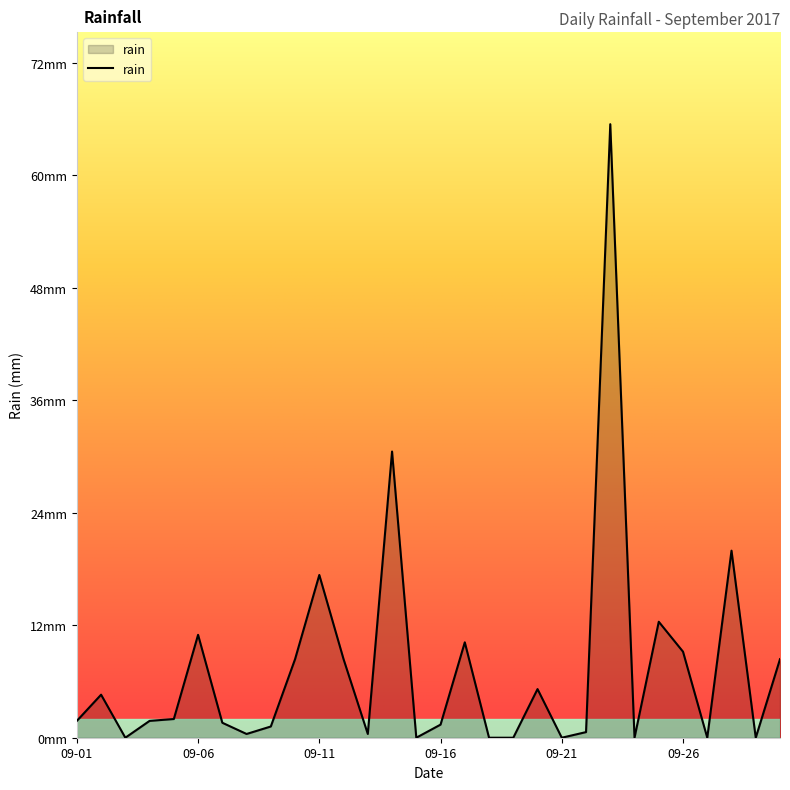

What is the maximum value shown in the chart?

65.6